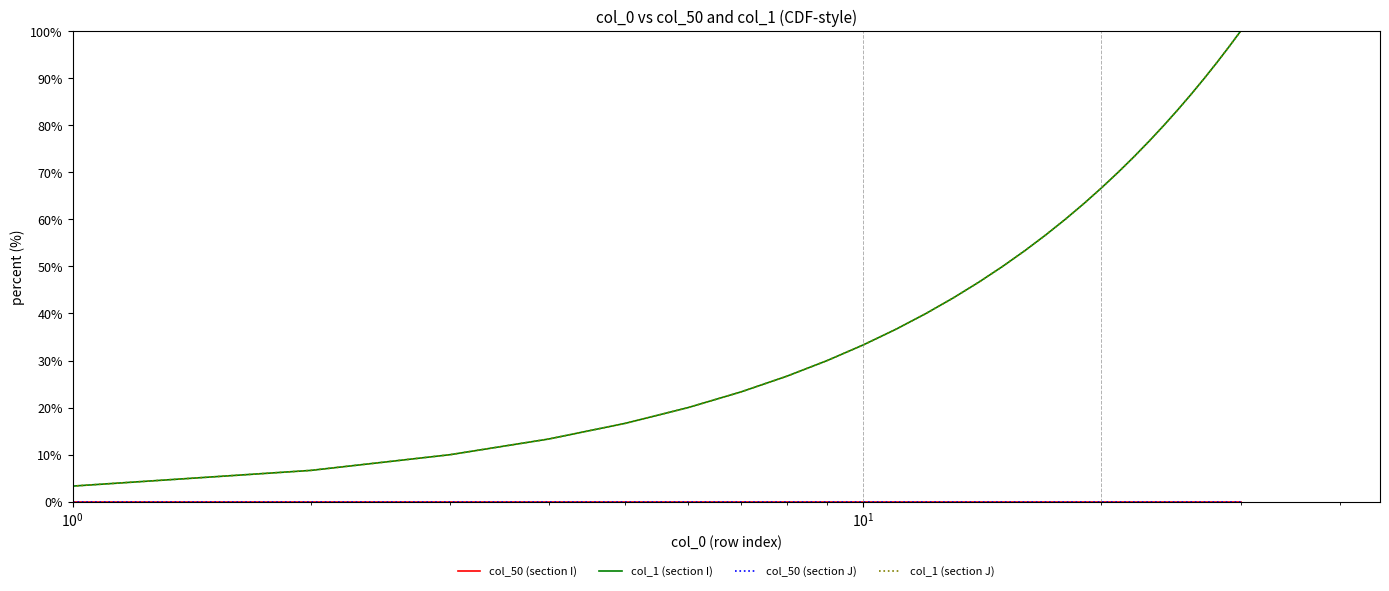

Does the chart have visible grid lines?

No